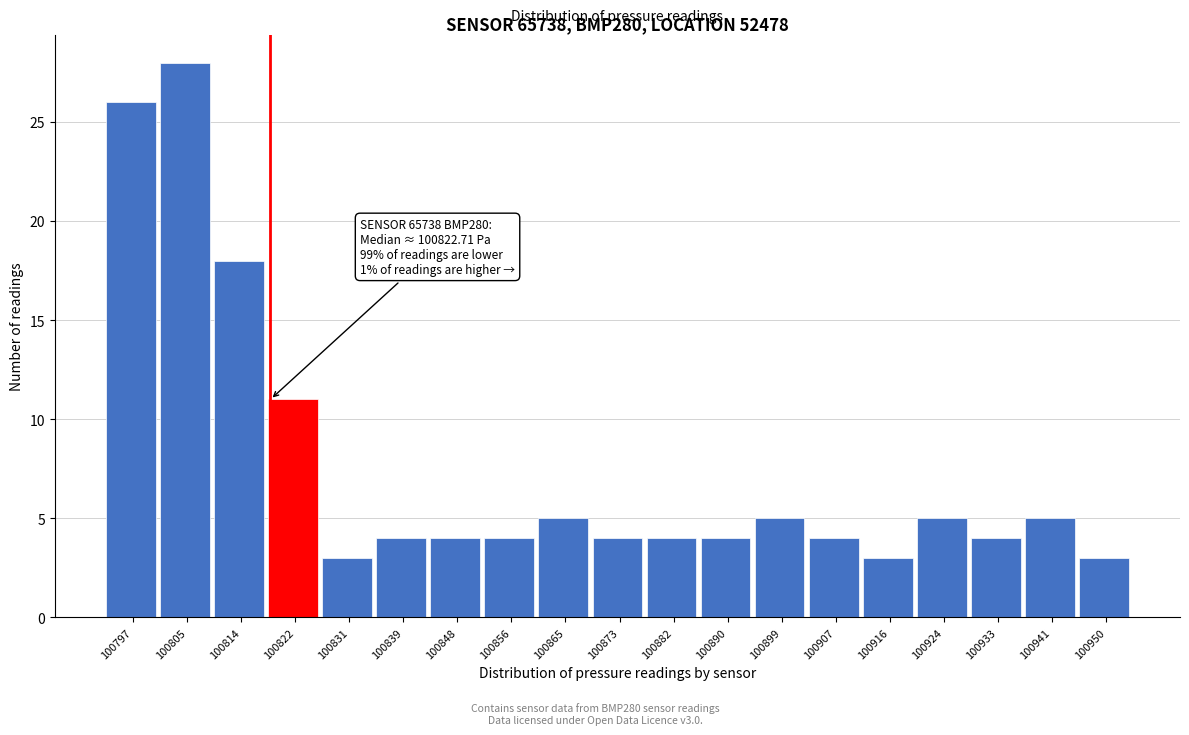

Reading left to right, extract all data points from this chart.

100797=26	100805=28	100814=18	100822=11	100831=3	100839=4	100848=4	100856=4	100865=5	100873=4	100882=4	100890=4	100899=5	100907=4	100916=3	100924=5	100933=4	100941=5	100950=3